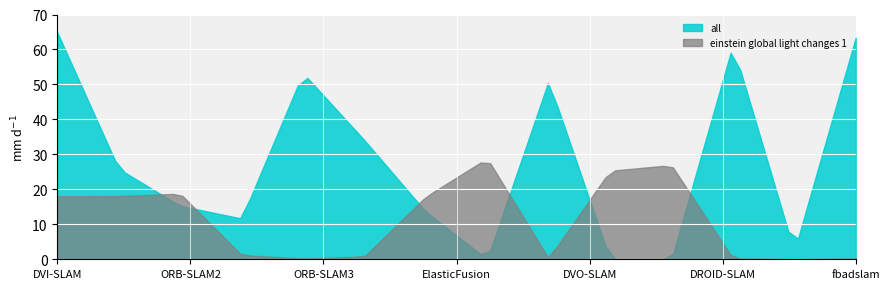

In ceiling 1, how many points are higher than both neighbors (excluding endpoints)?

3